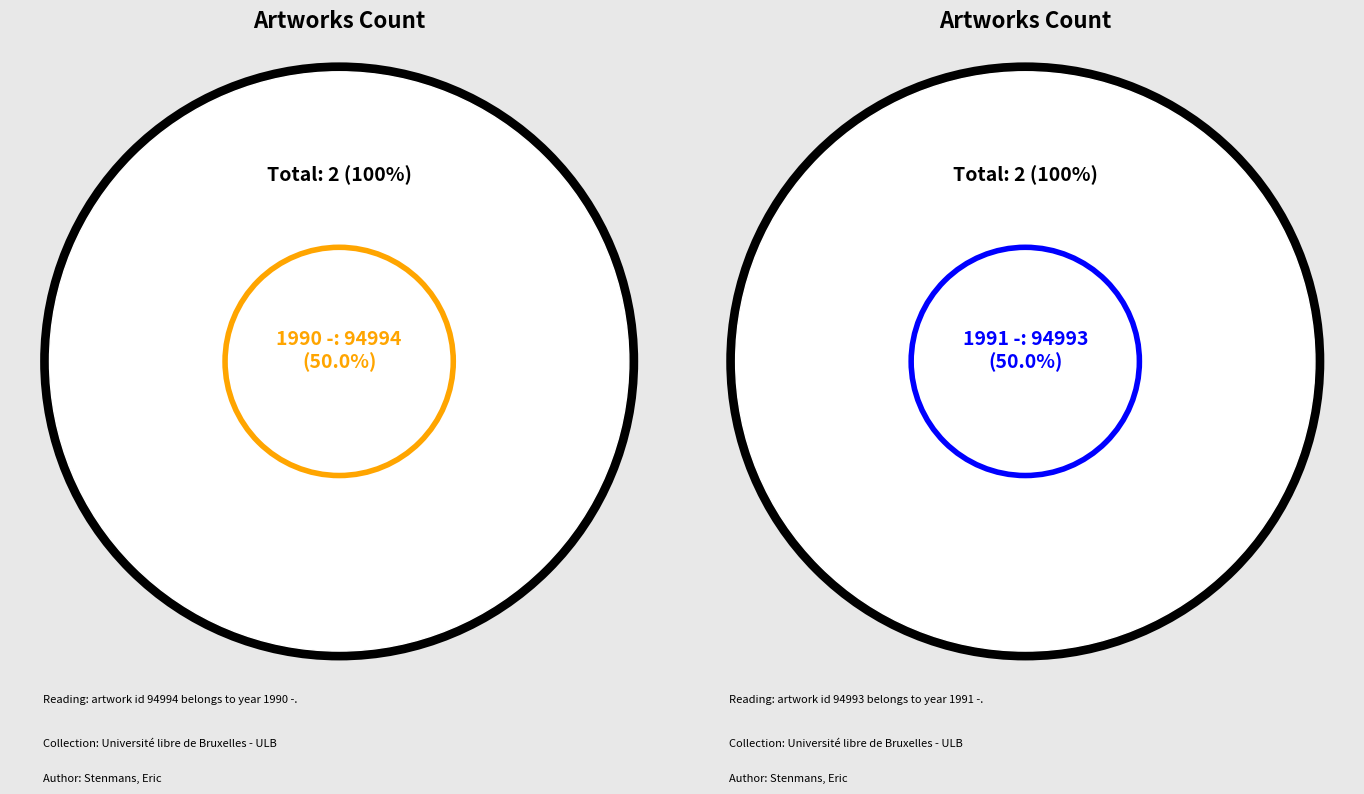

What is the change in value from 1990 - to 1991 -?

-1